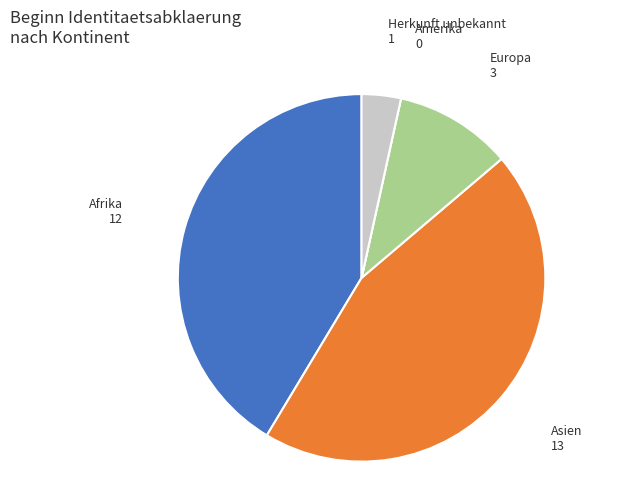

Is it true that Asien is 45% of the pie?

True